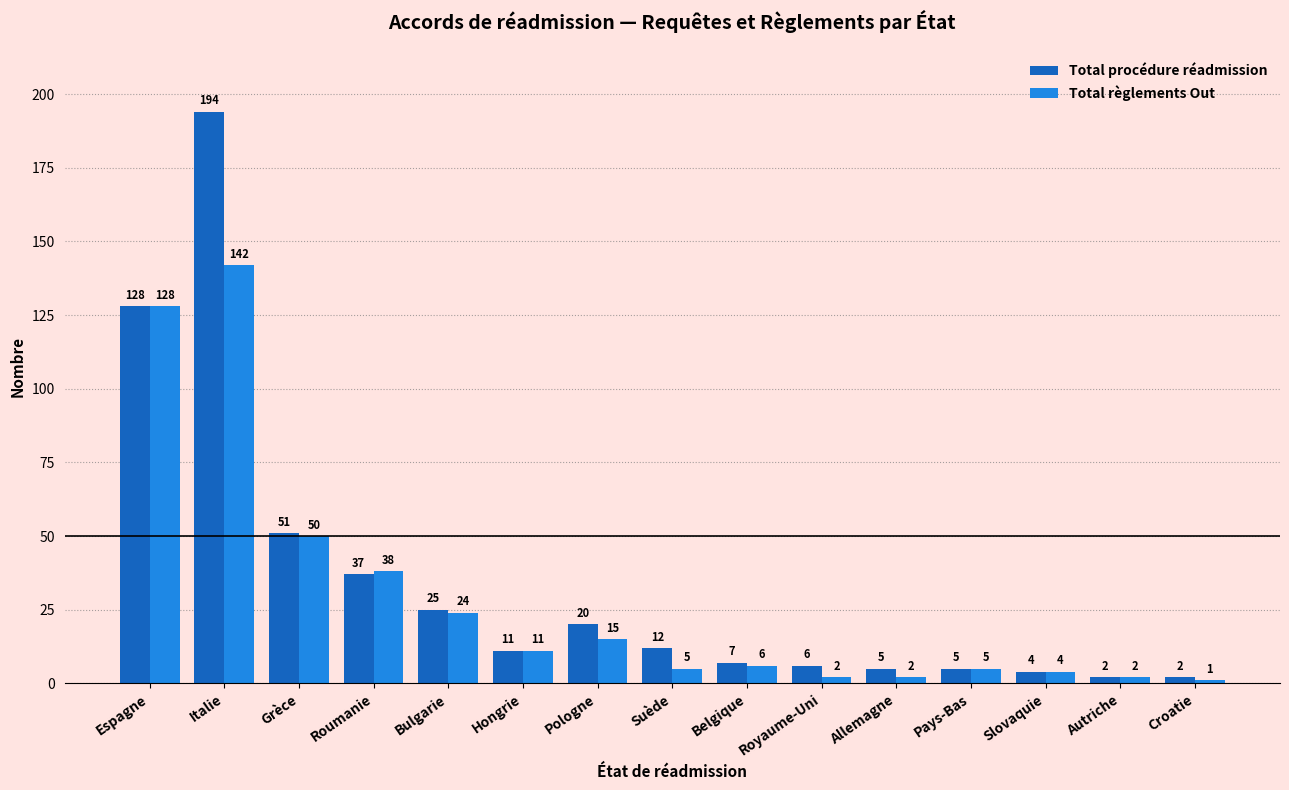

Which series changed the most between Pologne and Slovaquie?

Total procédure réadmission